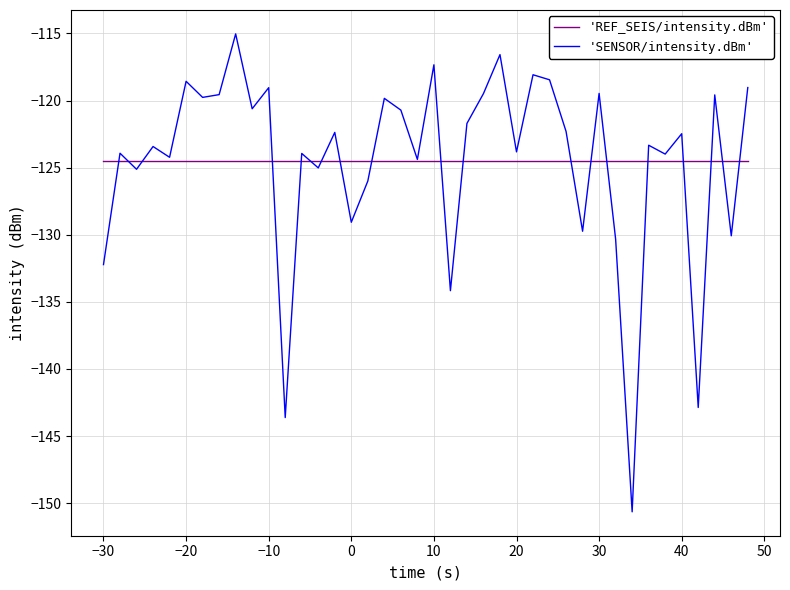

How many categories are shown in the chart?

40